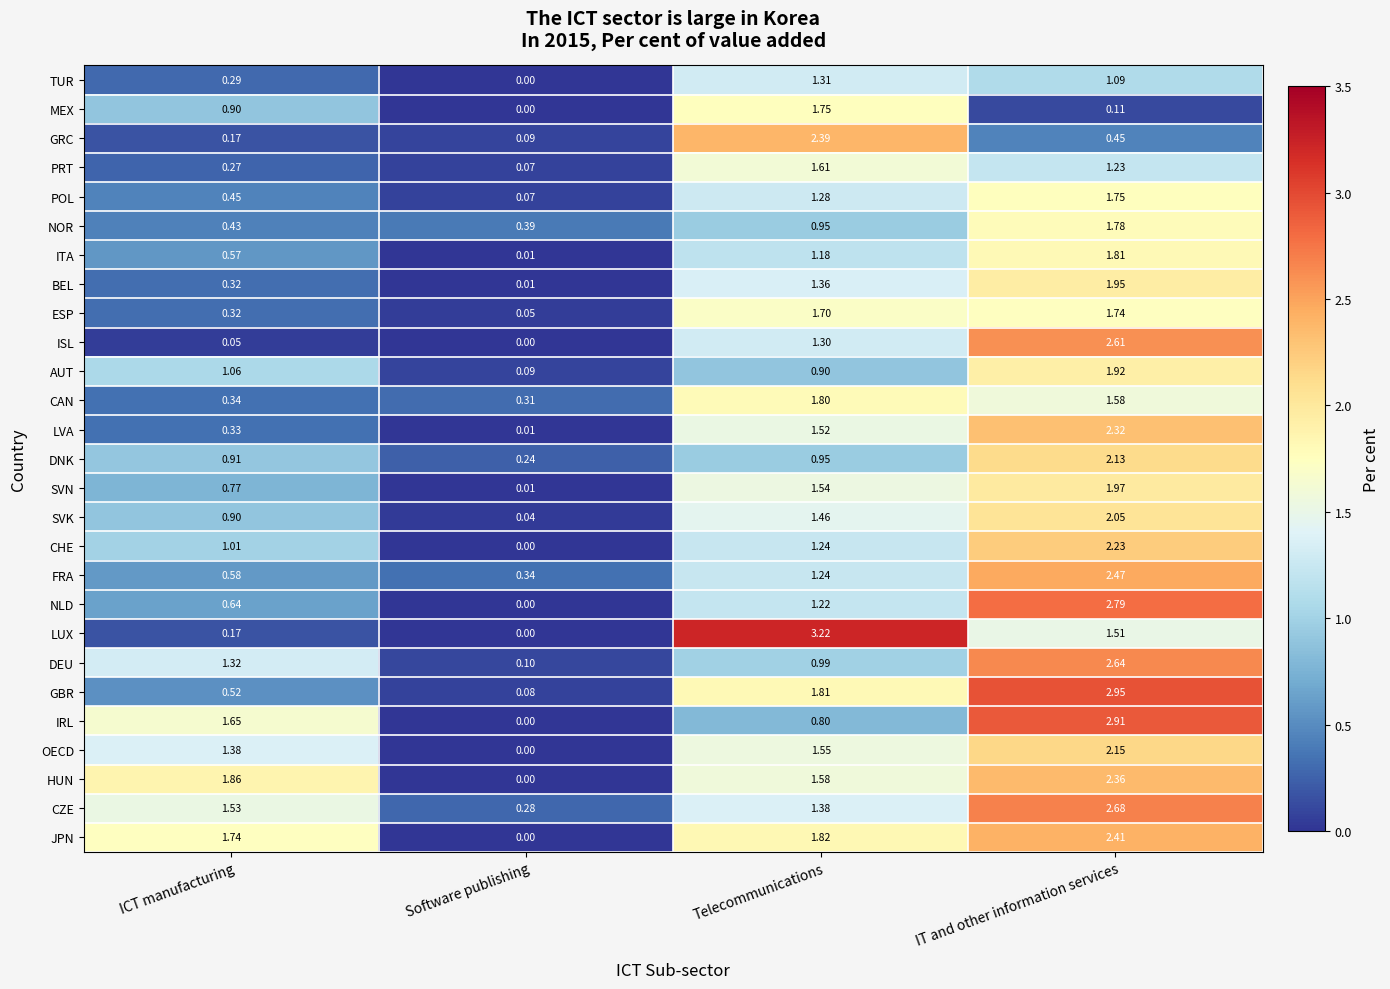

Where is CZE nearest to the value 1?

Telecommunications